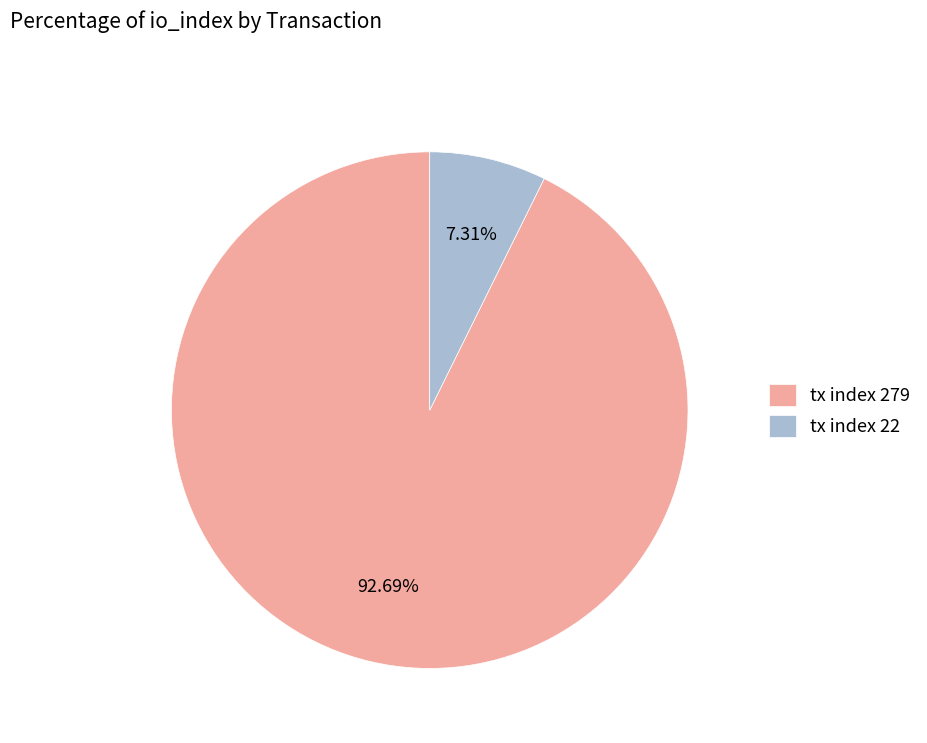

Rank the categories by value from lowest to highest.

tx index 22, tx index 279